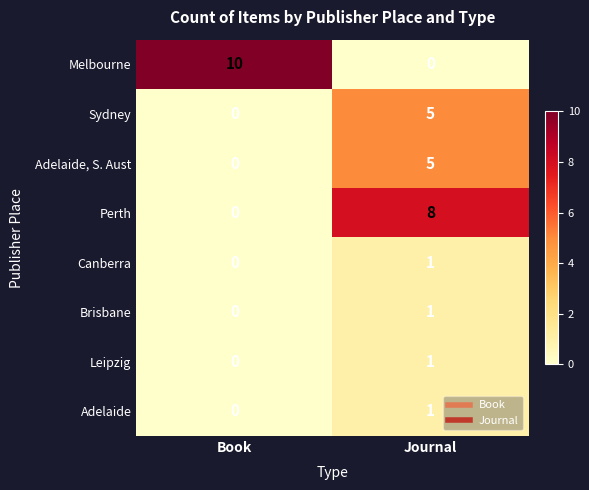

List the labels in order of Adelaide value, largest first.

Journal, Book